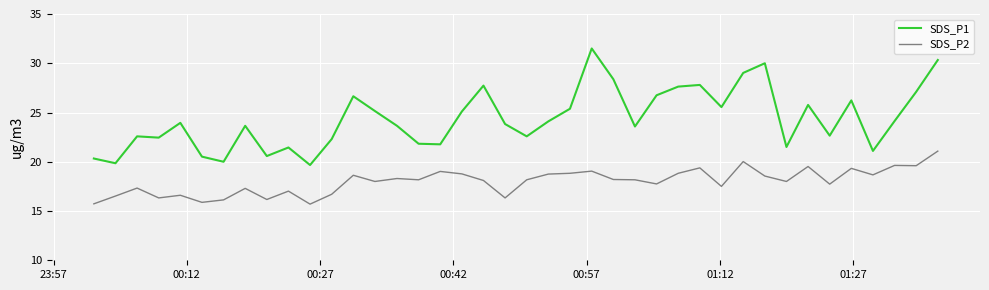

Which series has the largest total across all categories?

SDS_P1